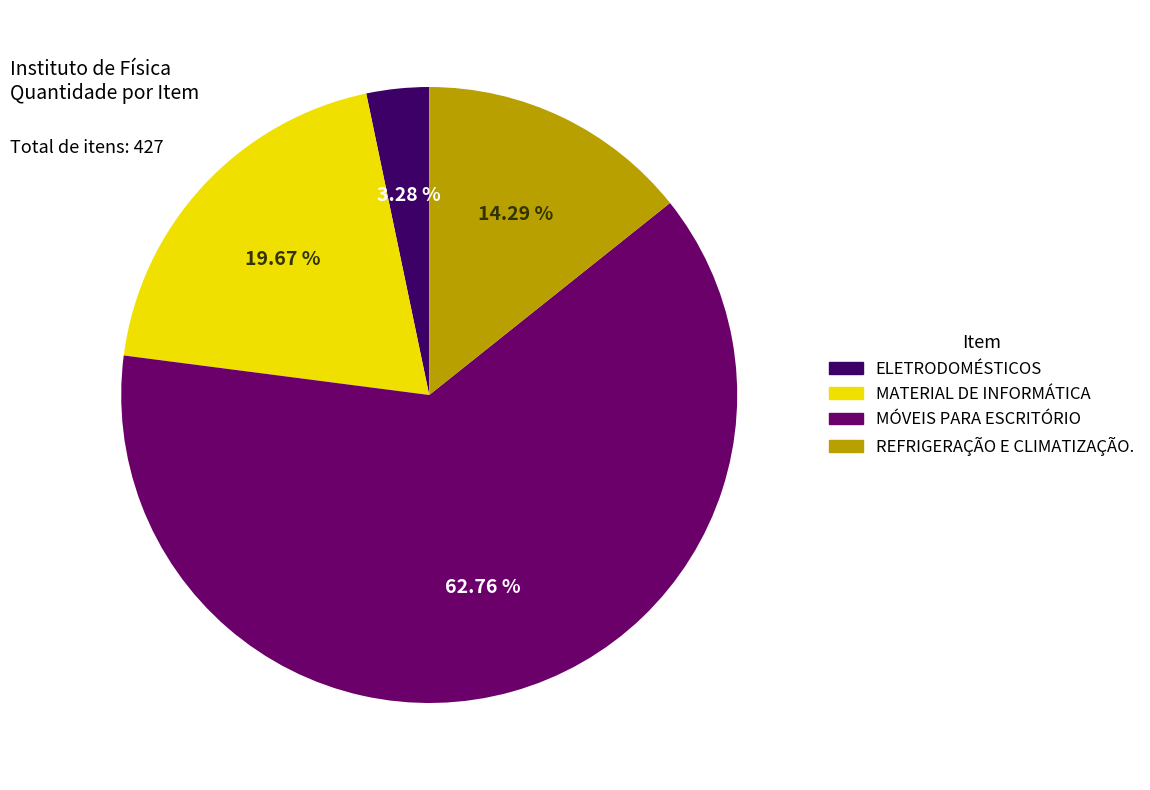

Does any single category account for the majority?

Yes